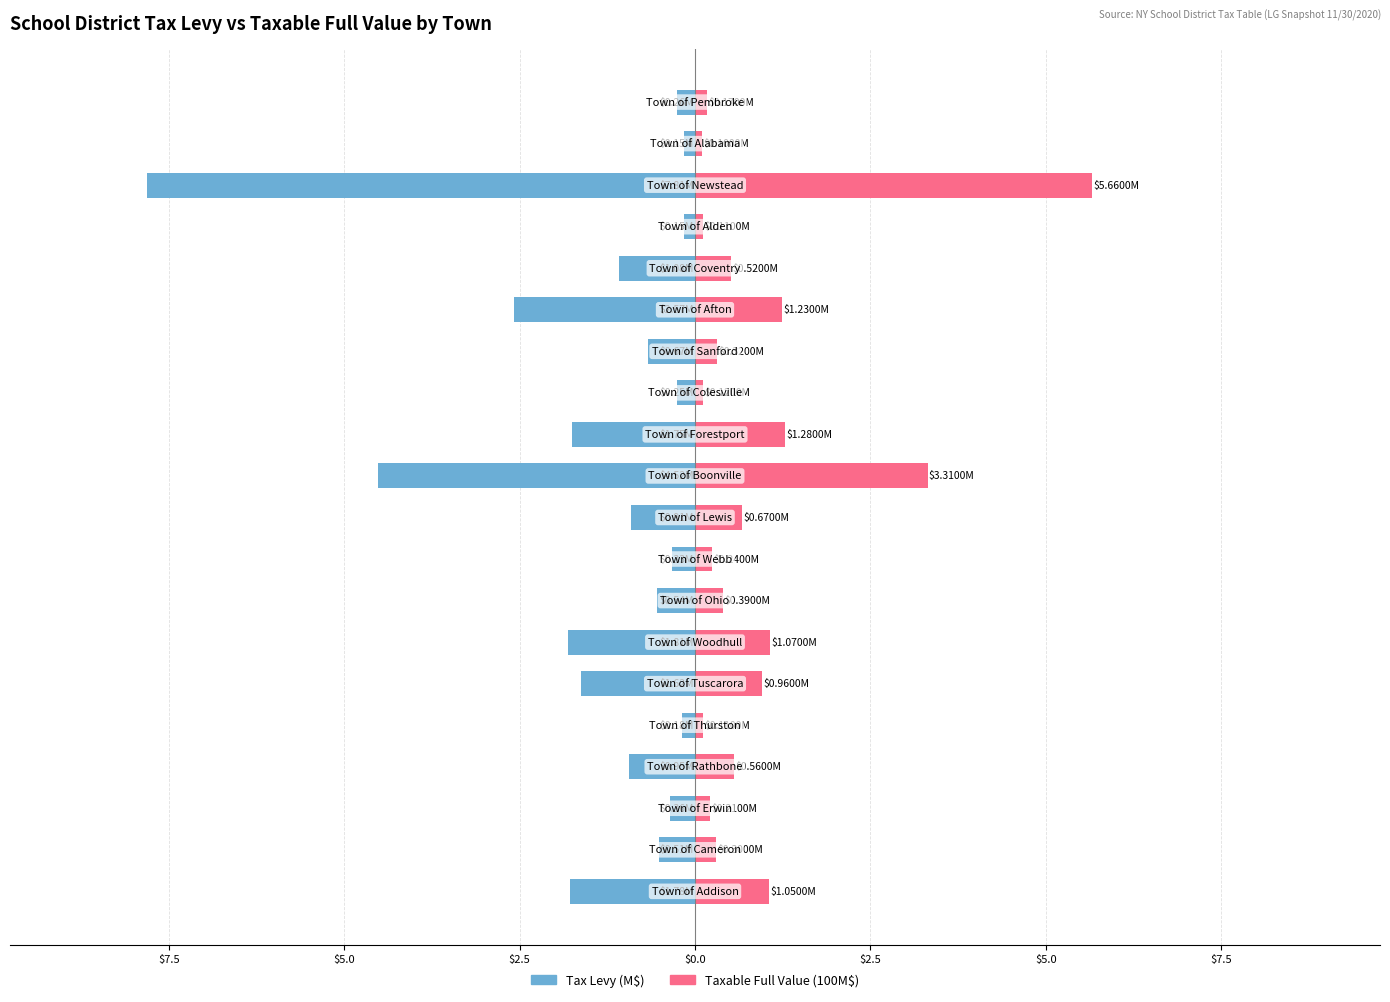

Reading left to right, extract all data points from this chart.

Tax Levy (M$): -1.8	-0.5	-0.4	-0.9	-0.2	-1.6	-1.8	-0.5	-0.3	-0.9	-4.5	-1.7	-0.3	-0.7	-2.6	-1.1	-0.2	-7.8	-0.2	-0.3
Taxable Full Value (100M$): 1.1	0.3	0.2	0.6	0.1	1.0	1.1	0.4	0.2	0.7	3.3	1.3	0.1	0.3	1.2	0.5	0.1	5.7	0.1	0.2